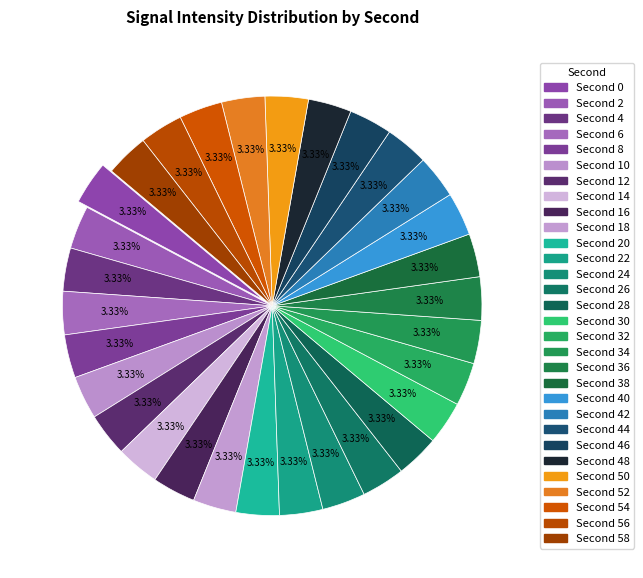

Which slice is the smallest?

58